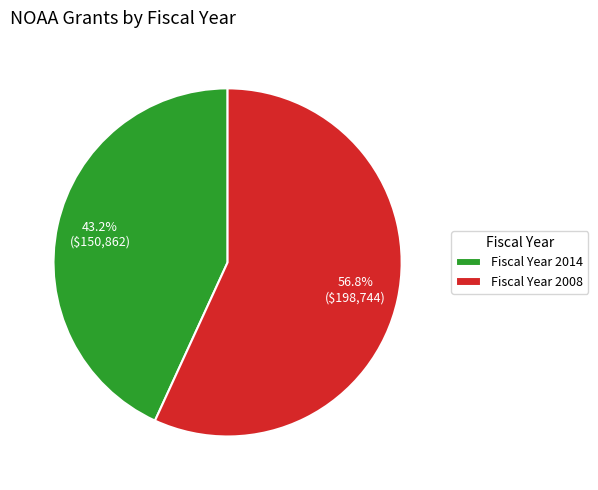

Is there a majority slice in this chart?

Yes